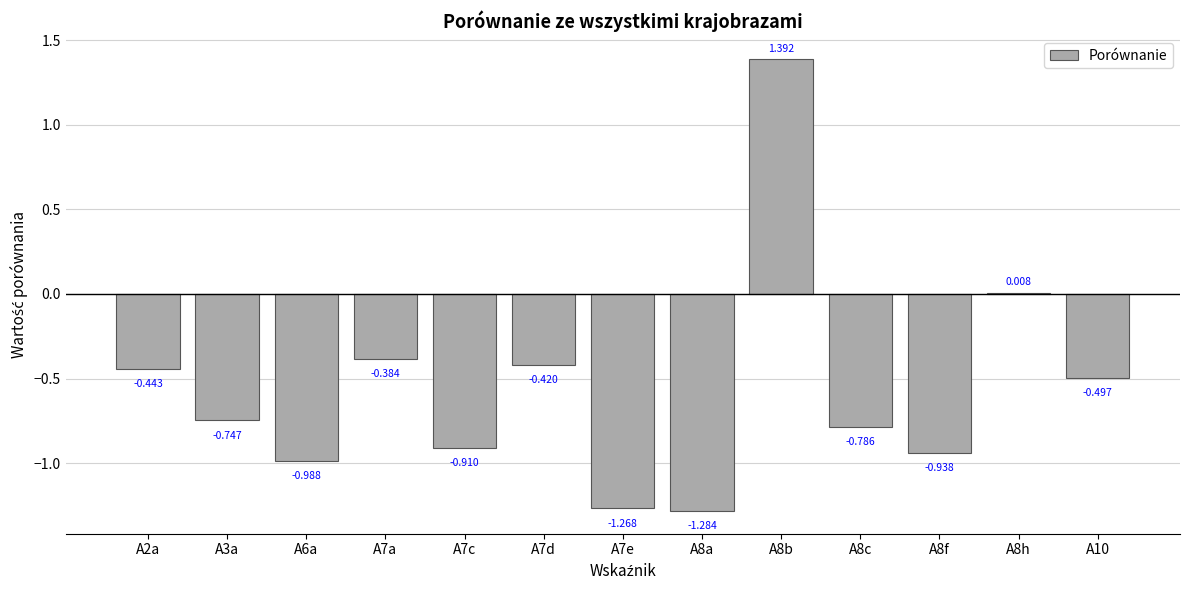

Are the bars horizontal?

No